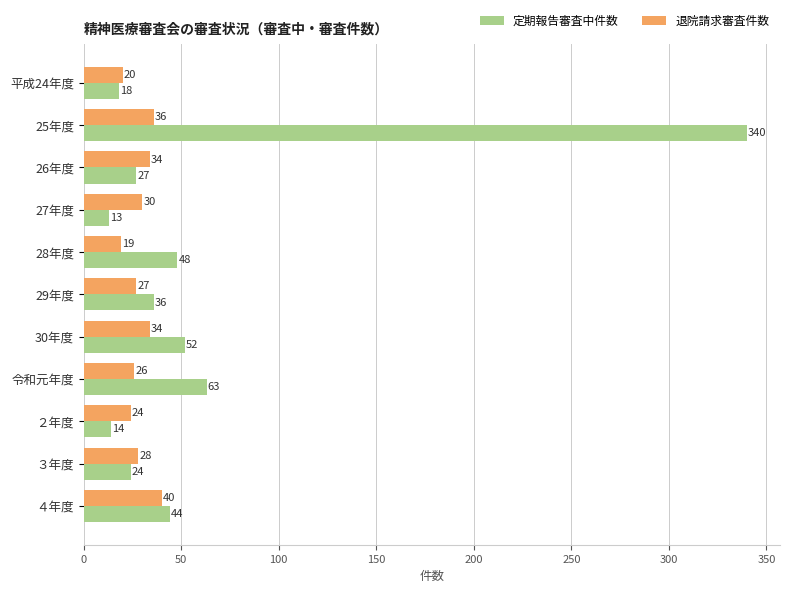

Is it true that 退院請求審査件数 equals 7 at ２年度?

False